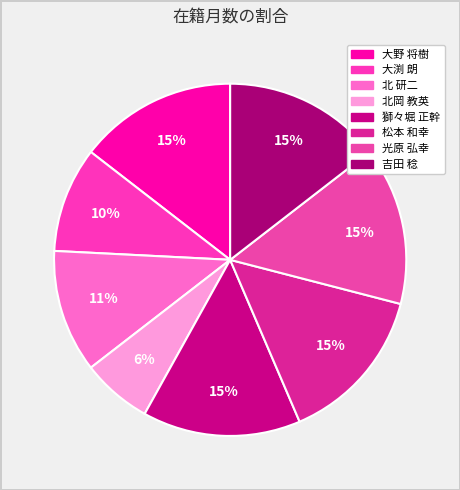

Is there any slice that represents more than half of the pie?

No